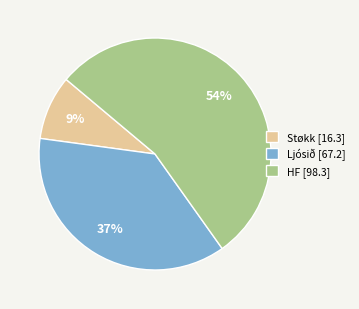

The Ljósið [67.2] slice represents 45% of the pie. True or false?

False